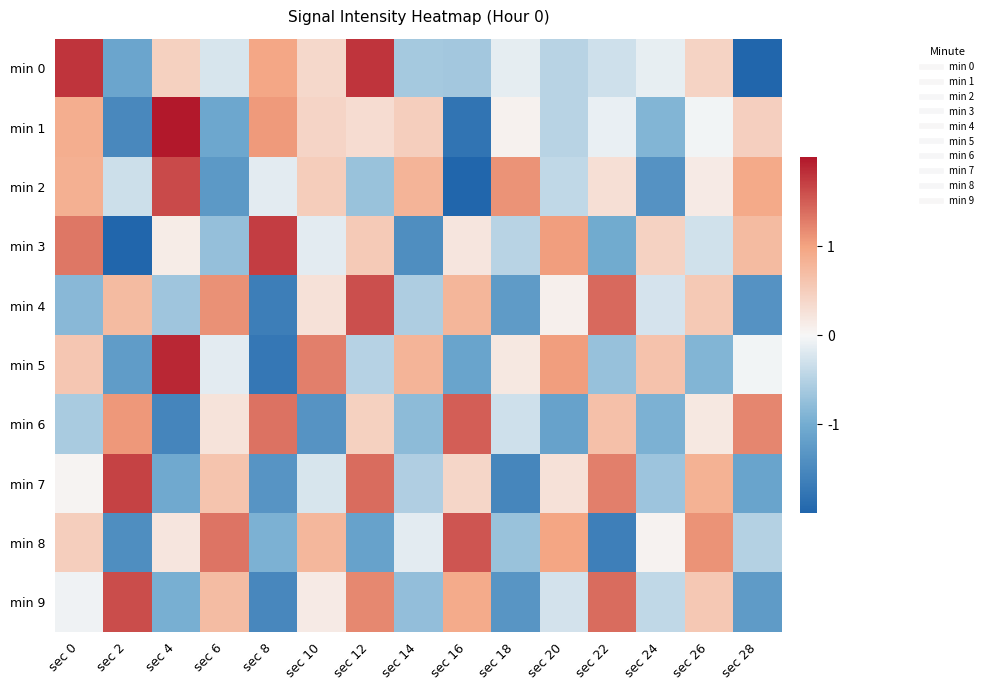

How many distinct data groups are displayed?

10